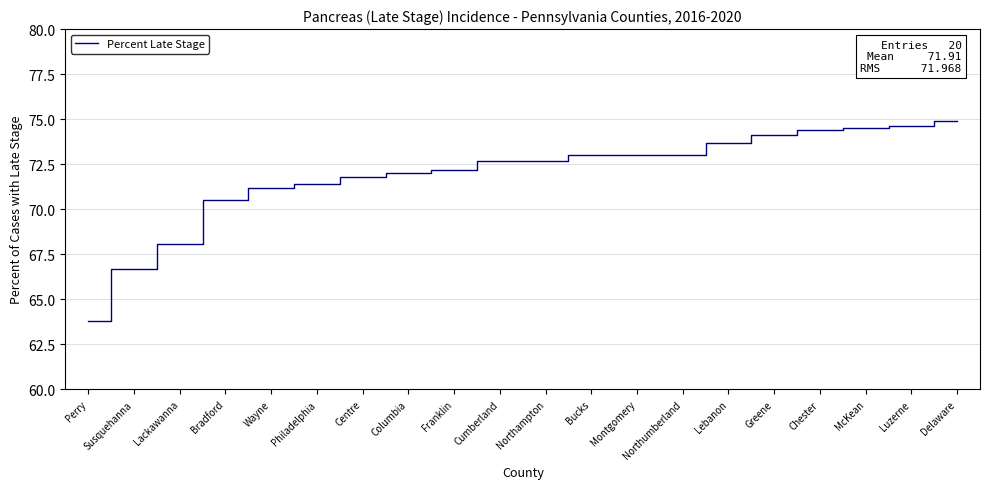

What position from the left is Wayne?

5